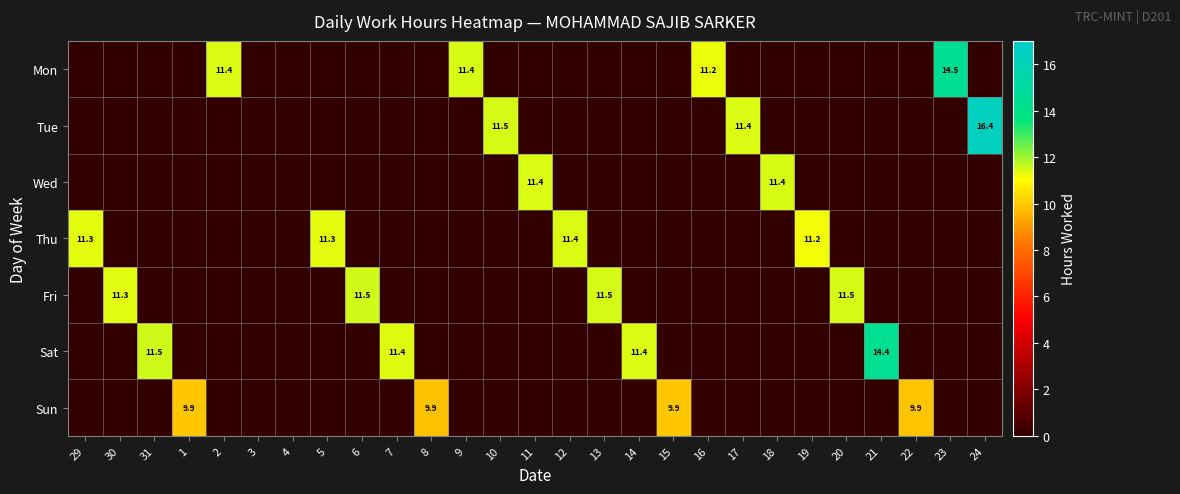

How many data points in Thu are above 0?

4